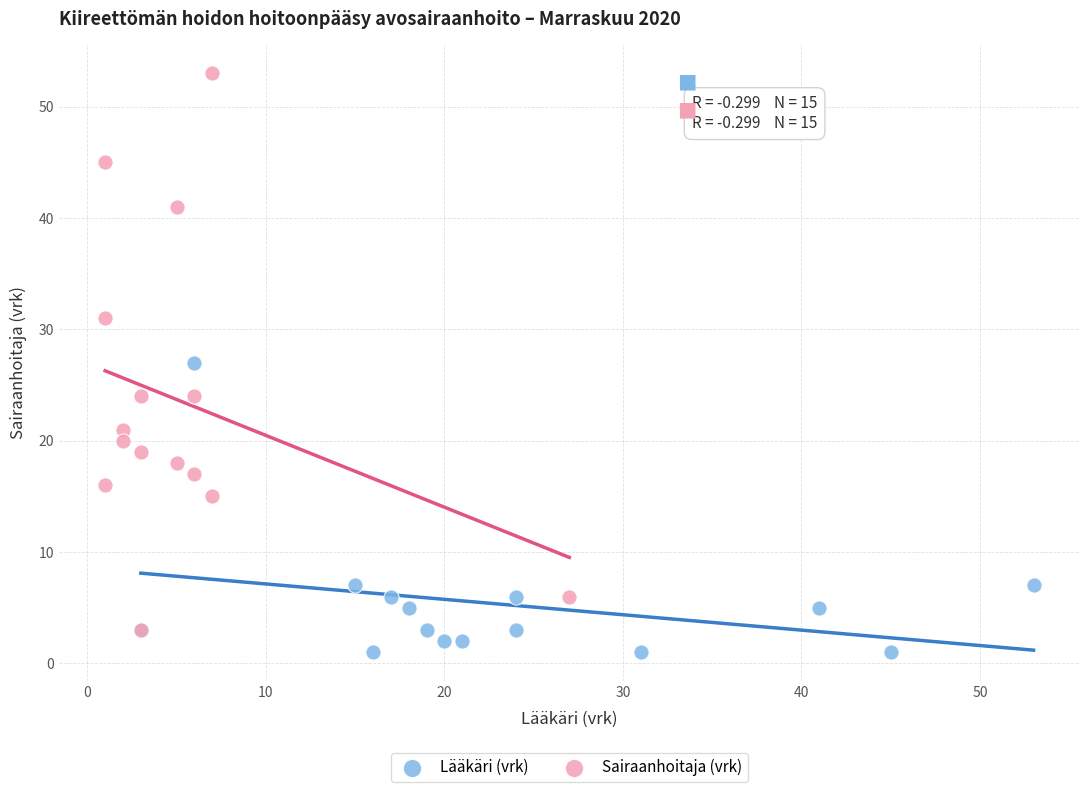

Which series reaches the minimum Y coordinate?

Lääkäri (vrk)